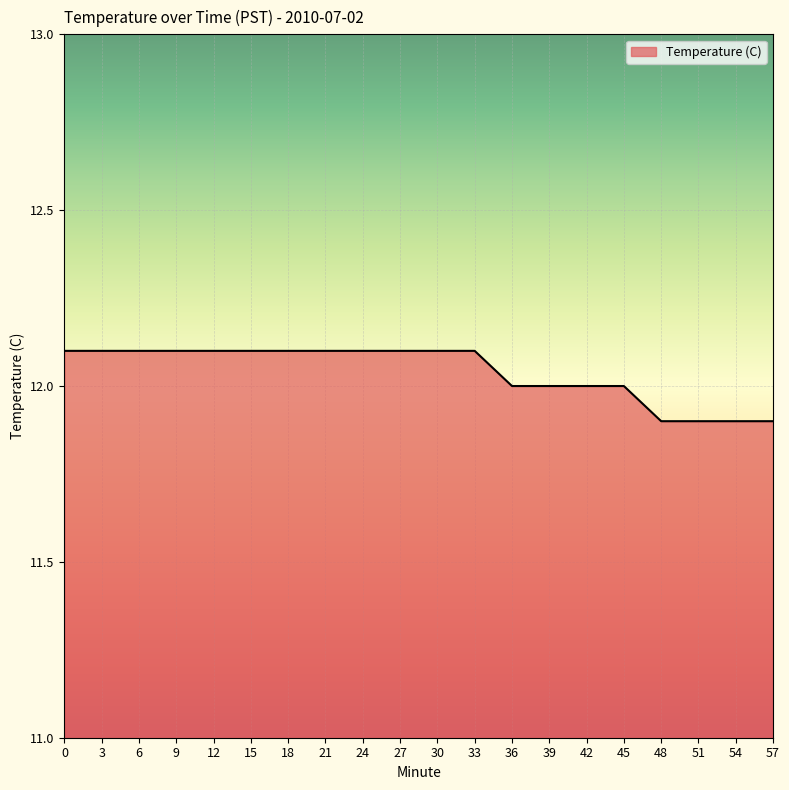

What is the ratio of the value at 33 to the value at 51?

1.0